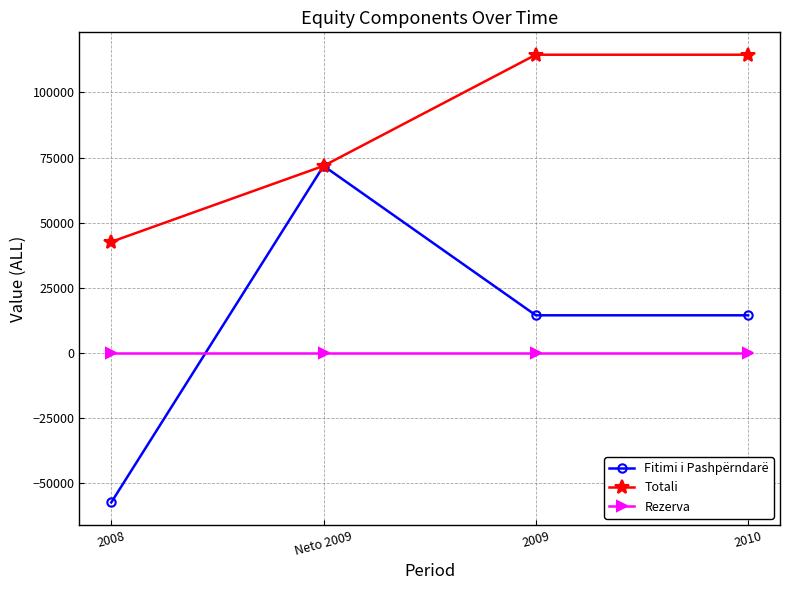

Reading left to right, transcribe all the data shown in this chart.

Fitimi i Pashpërndarë: 2008=-57339	Neto 2009=71809	2009=14470	2010=14470
Totali: 2008=42661	Neto 2009=71809	2009=114470	2010=114470
Rezerva: 2008=0	Neto 2009=0	2009=0	2010=0